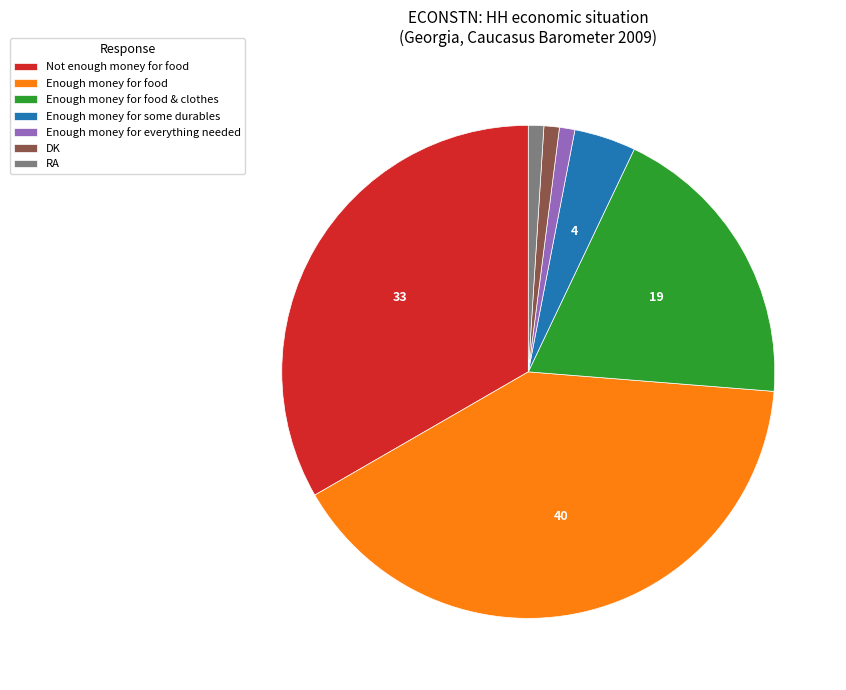

Is it true that Enough money for food & clothes is 19% of the pie?

True